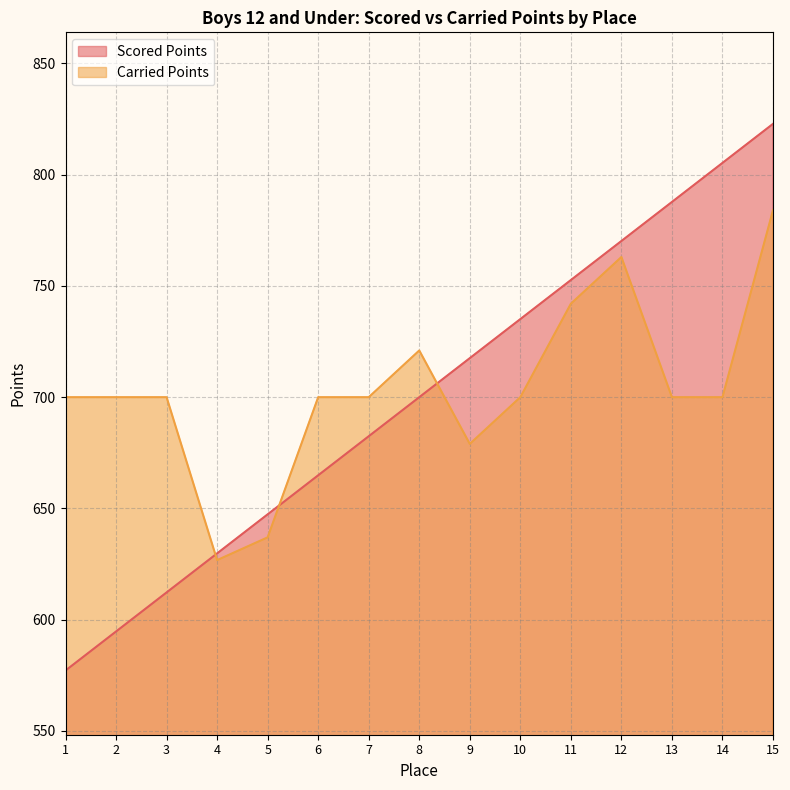

At which category does Carried Points reach its first local valley?

4